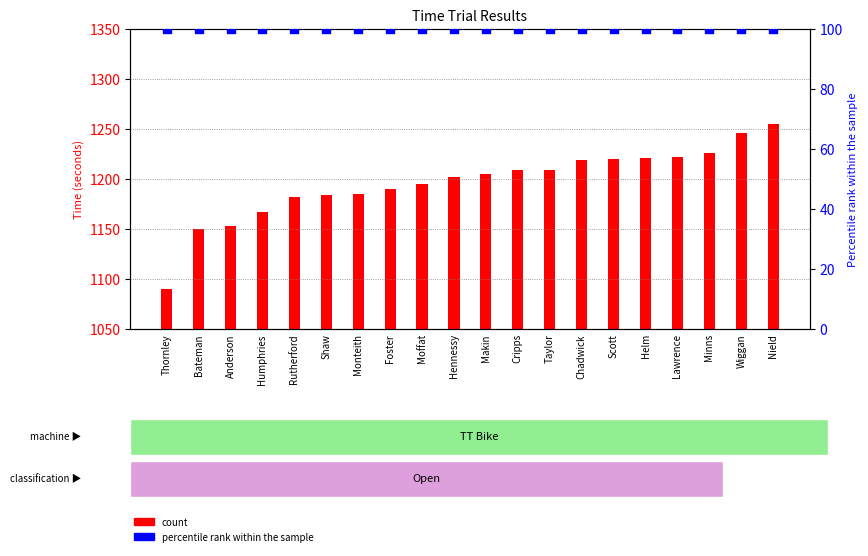

At which category is the sum across all series the highest?

Nield